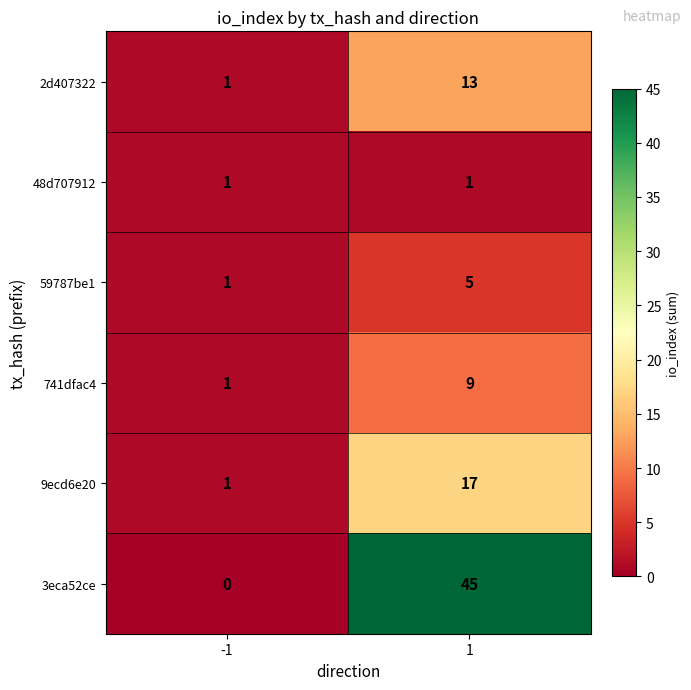

What is the total value across all series at 1?

90